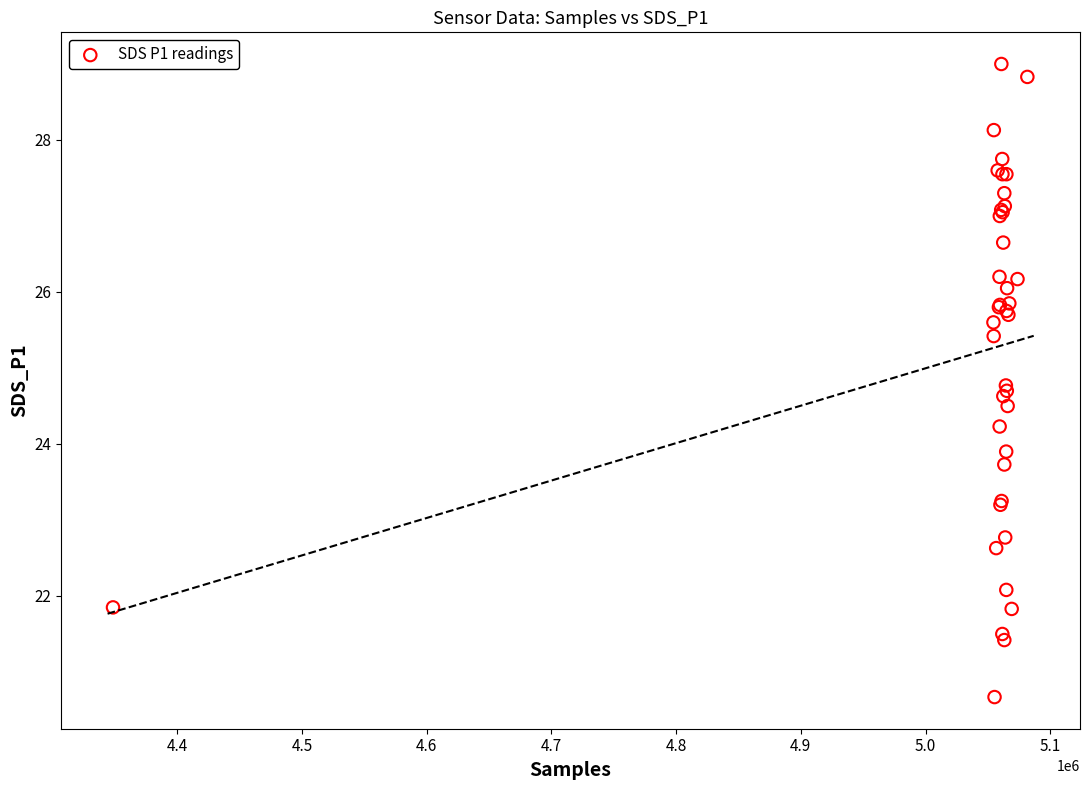

What Y value in the scatter plot is closest to 24?

23.9